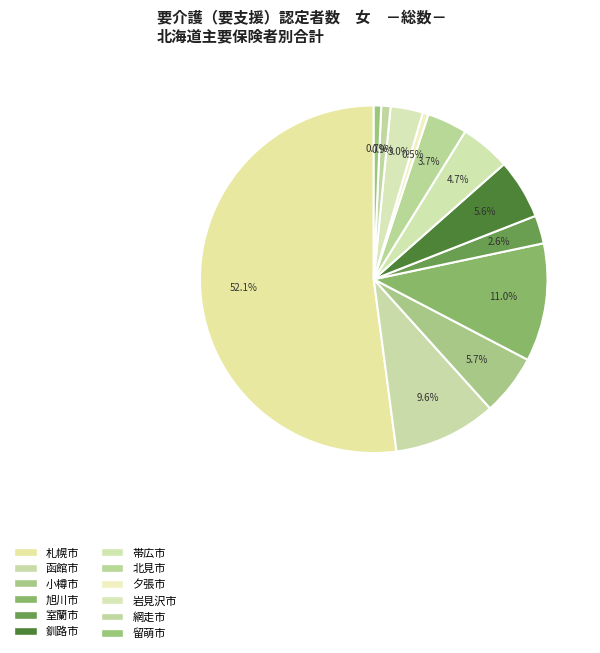

Count the number of slices in the pie.

12